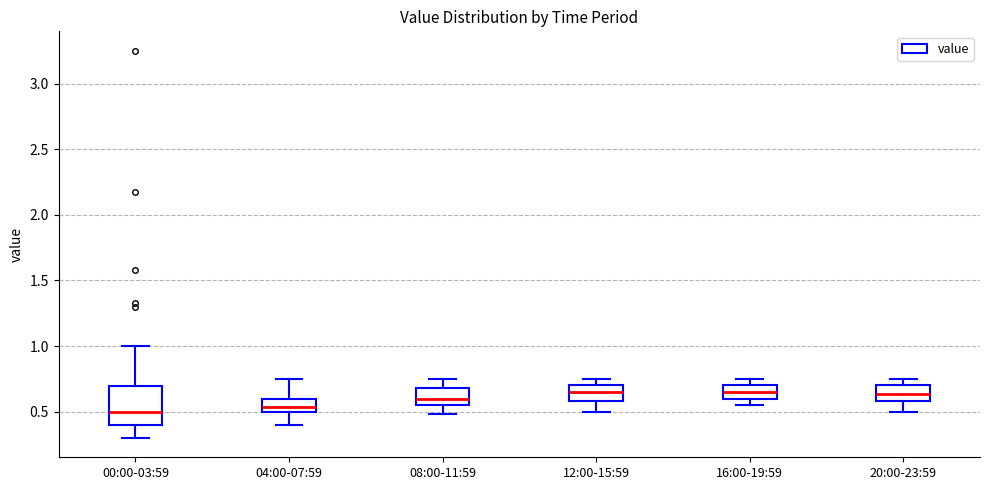

Reading left to right, read every box against the y-axis: the position of its median line, the range the box covers, and the ends of its whiskers. The values are not printed on the chart, so give them approximately, as read against the axis.

00:00-03:59: median 0.50, box 0.40 to 0.70, whiskers 0.30 to 1.00
04:00-07:59: median 0.55, box 0.50 to 0.60, whiskers 0.40 to 0.75
08:00-11:59: median 0.60, box 0.55 to 0.70, whiskers 0.50 to 0.75
12:00-15:59: median 0.65, box 0.60 to 0.70, whiskers 0.50 to 0.75
16:00-19:59: median 0.65, box 0.60 to 0.70, whiskers 0.55 to 0.75
20:00-23:59: median 0.65, box 0.60 to 0.70, whiskers 0.50 to 0.75